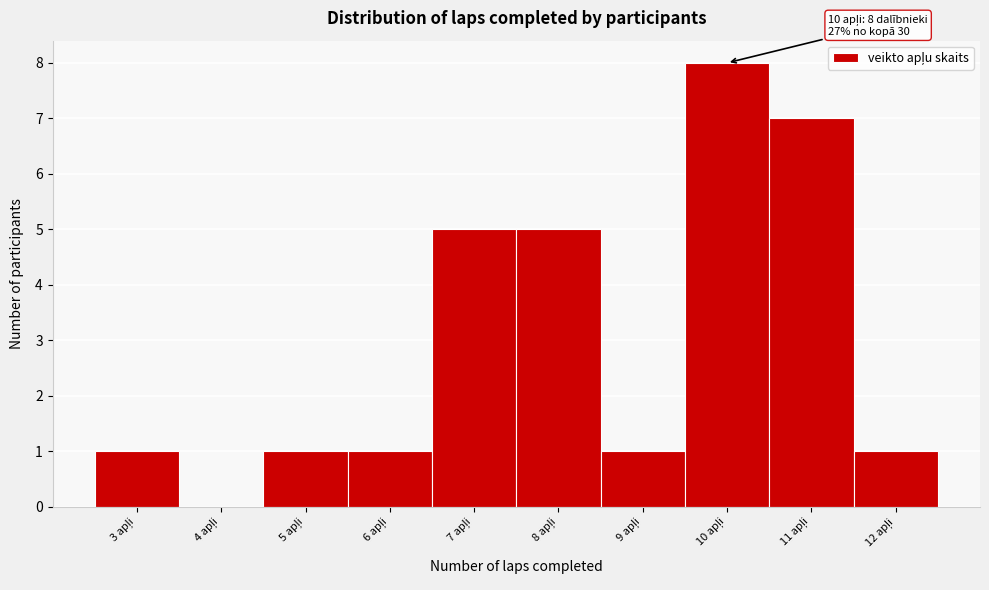

What is the sum of all values?

30